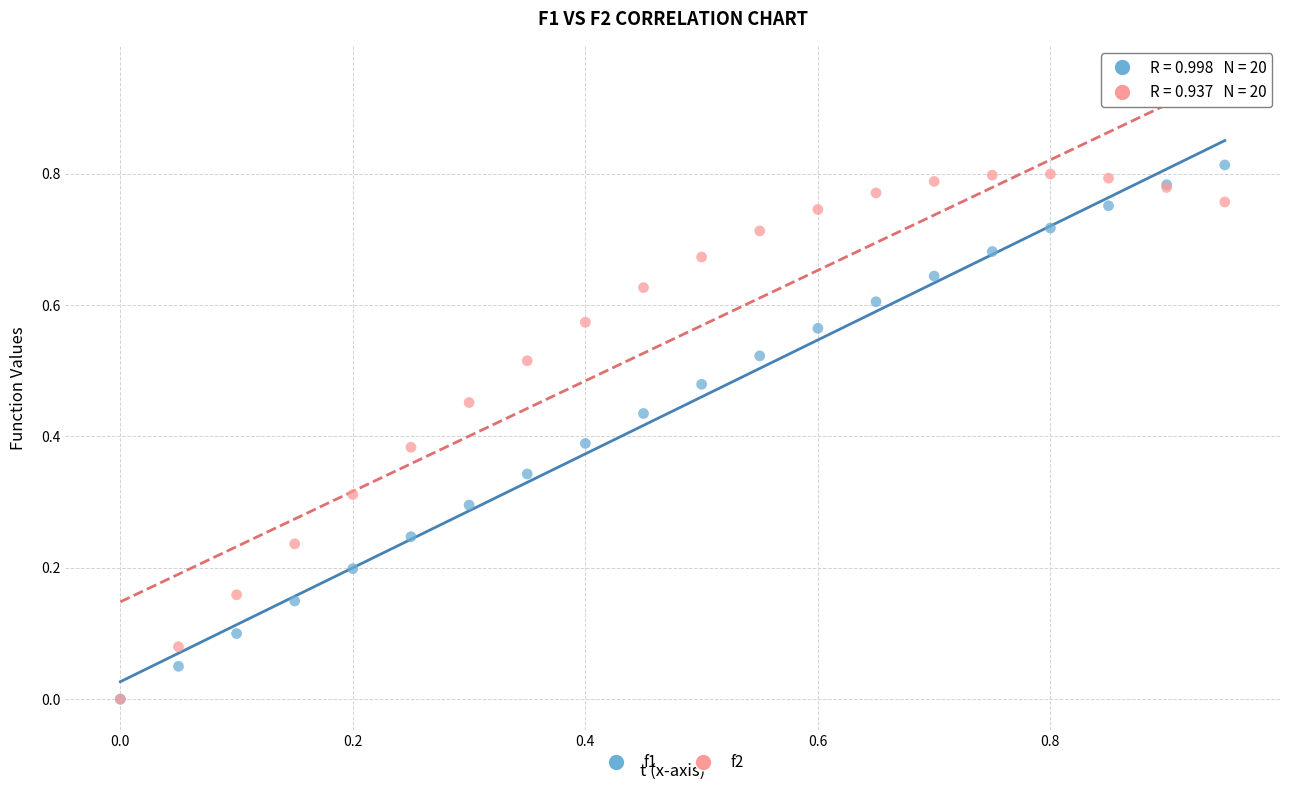

Which series has the widest spread of Y values?

f1